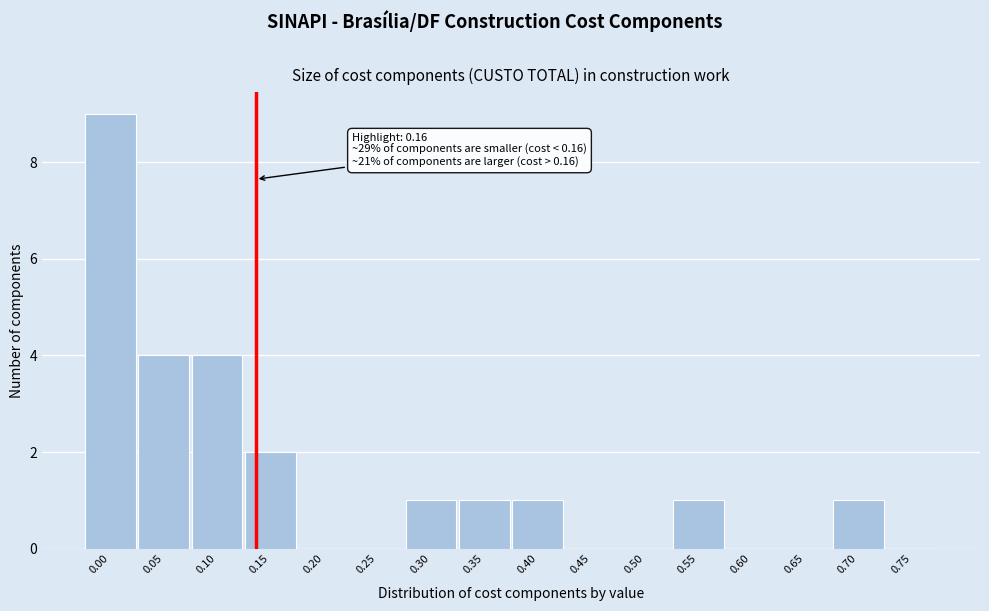

Reading left to right, transcribe all the data shown in this chart.

0.00=9	0.05=4	0.10=4	0.15=2	0.20=0	0.25=0	0.30=1	0.35=1	0.40=1	0.45=0	0.50=0	0.55=1	0.60=0	0.65=0	0.70=1	0.75=0